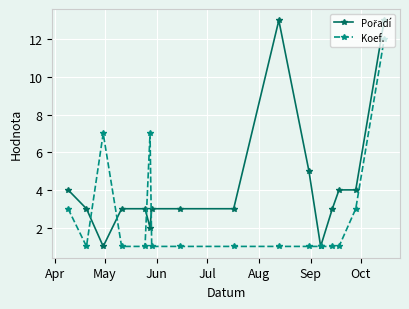

What is the maximum value shown in the chart?

13